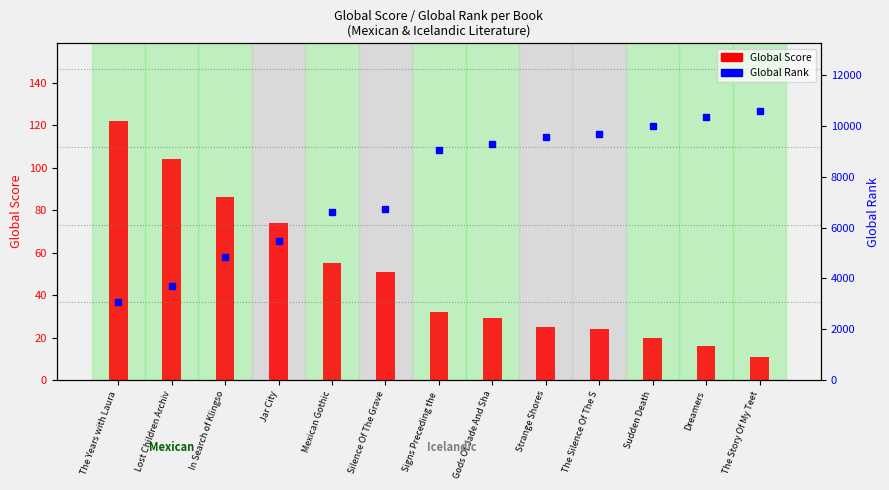

At how many categories does at least one series exceed 8281?

7